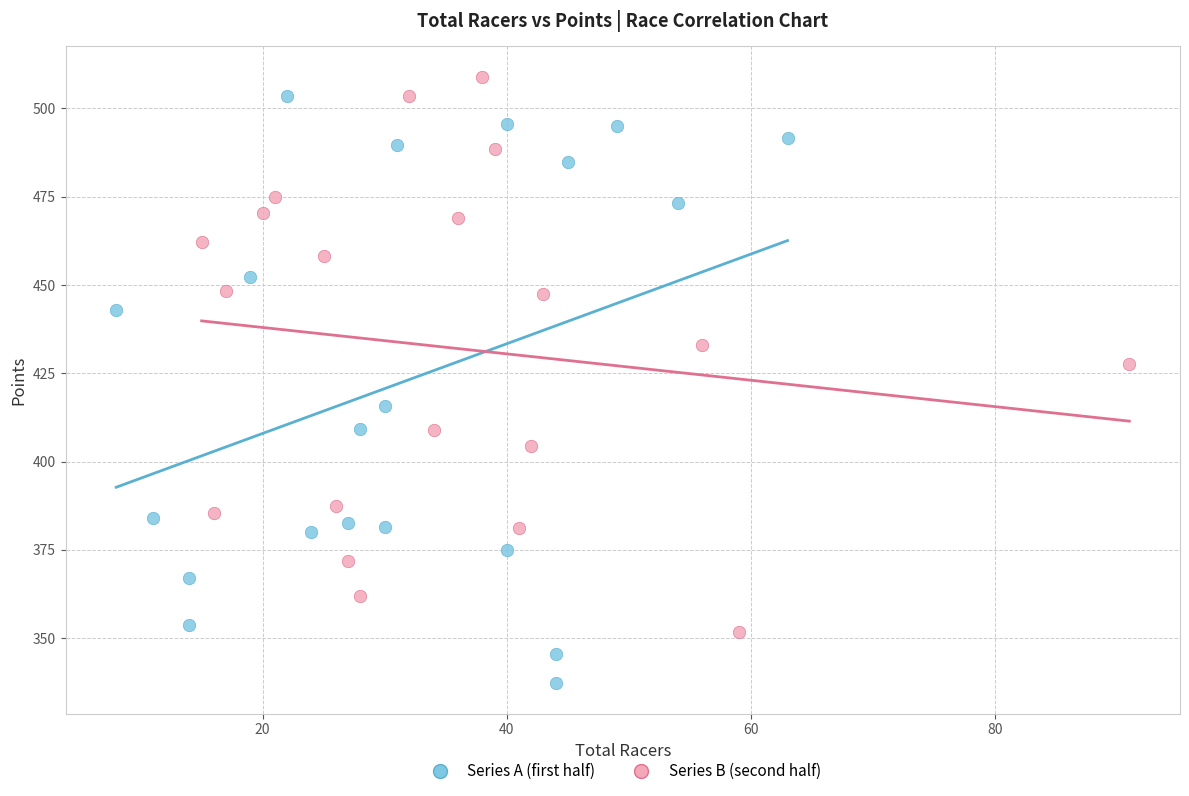

What are all the series names shown in the legend?

Series A (first half), Series B (second half)